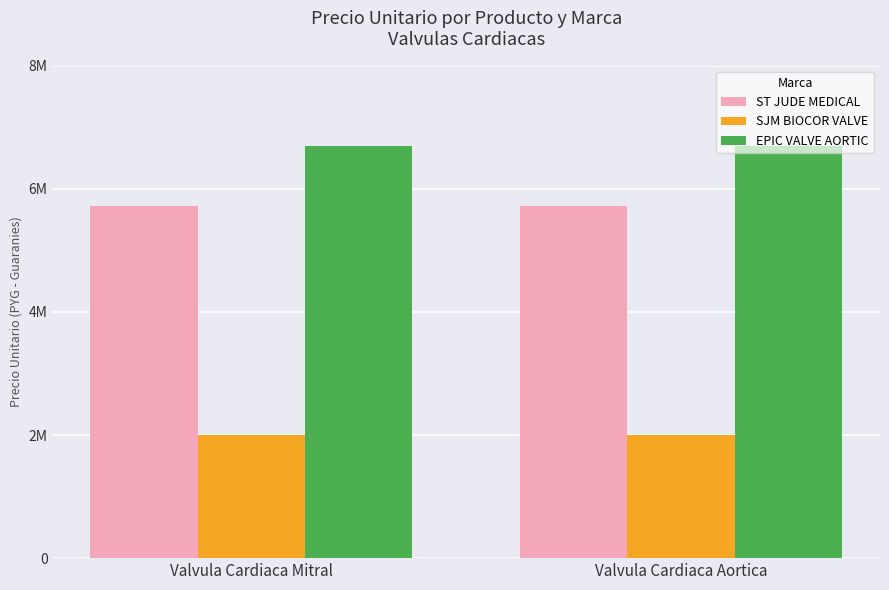

Which series has the largest total across all categories?

EPIC VALVE AORTIC